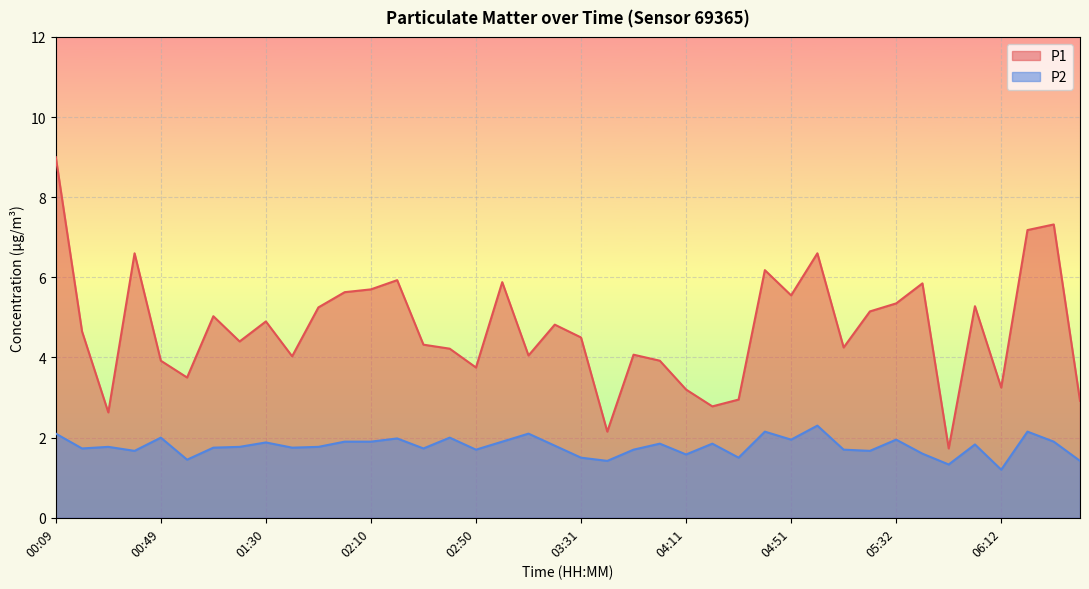

Count the number of data series in this chart.

2